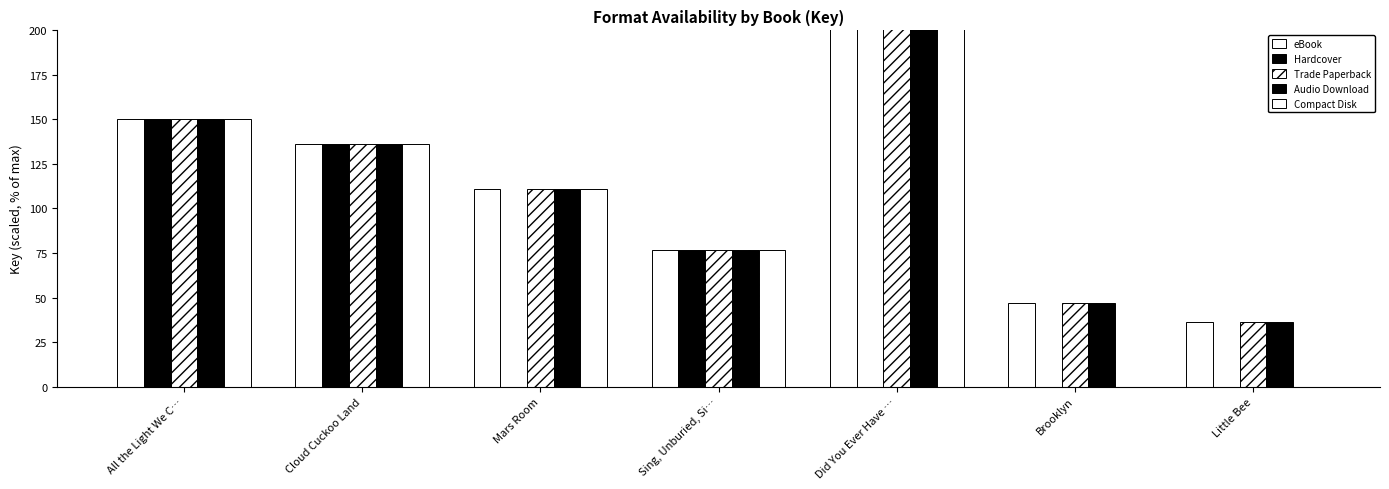

Which series has the largest range (max minus min)?

Compact Disk